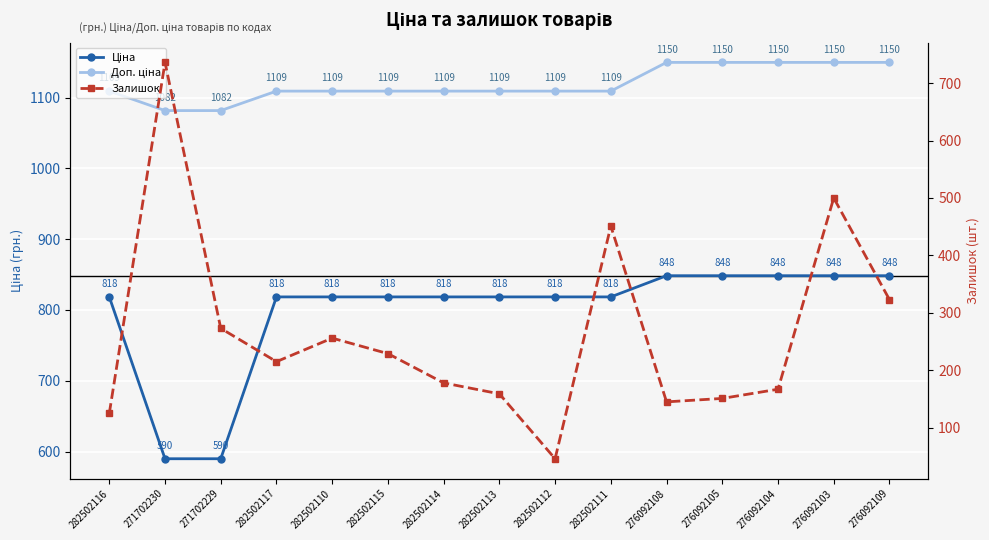

What is the label of the 14th point from the left?

276092103